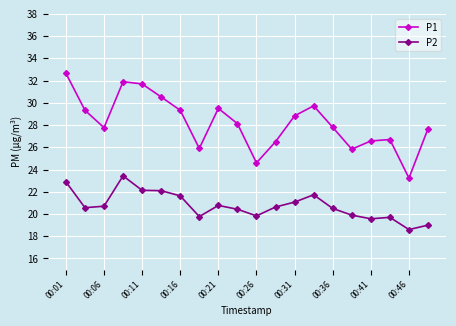

What is the value of the P2 point at the 13th from the left?

21.1